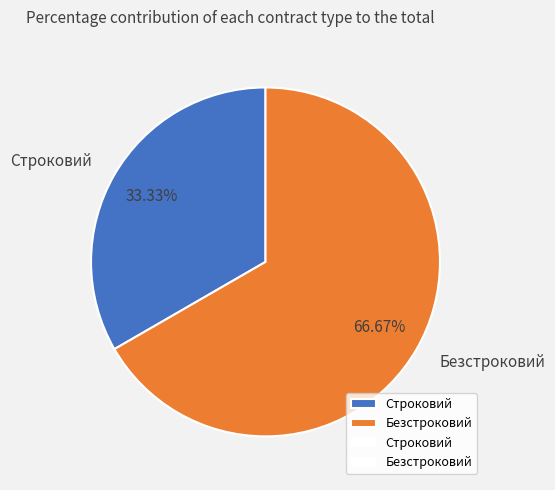

Rank the categories by value from lowest to highest.

Строковий, Безстроковий